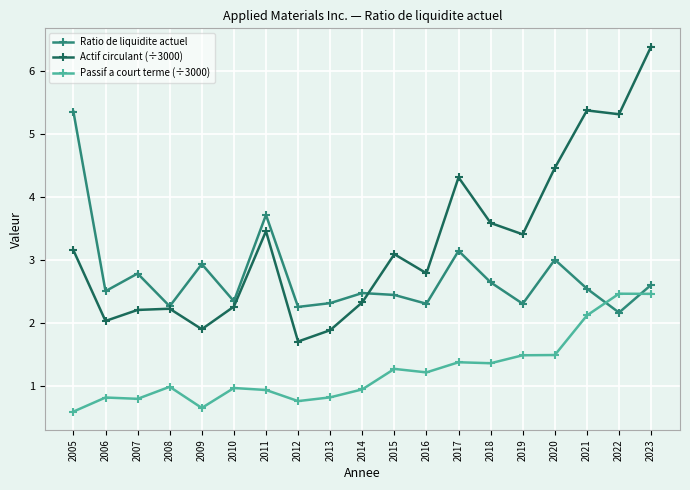

In Ratio de liquidite actuel, how many points are higher than both neighbors (excluding endpoints)?

6